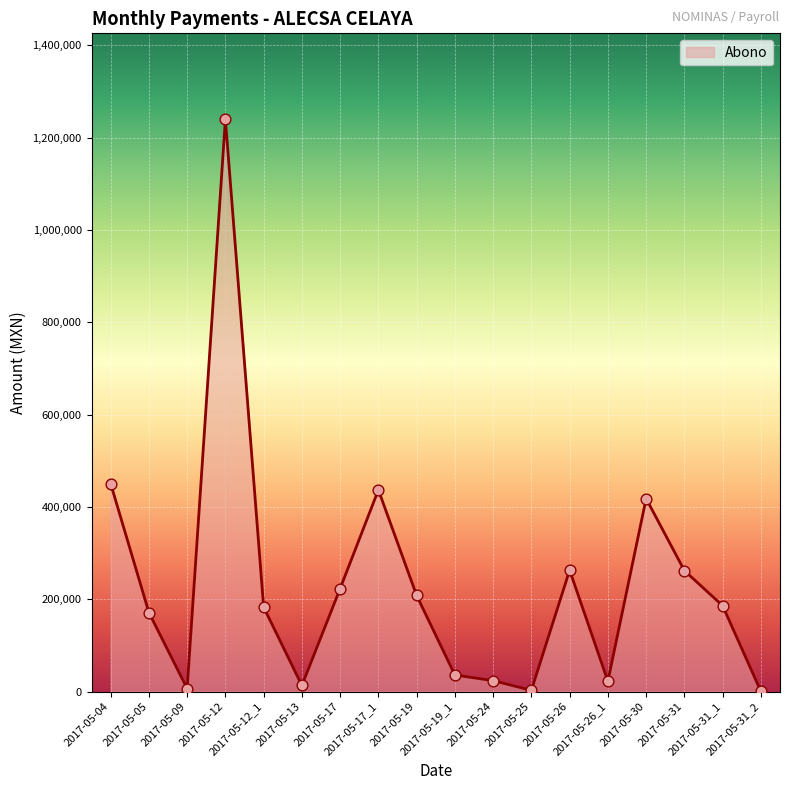

What is the change in value from 2017-05-04 to 2017-05-31?

-188490.7